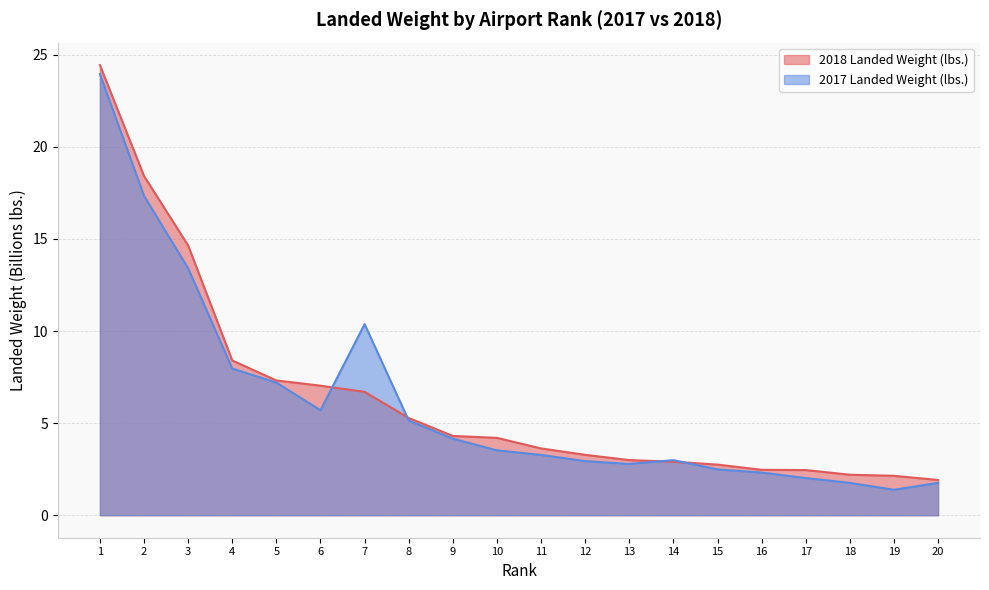

True or false: 2018 Landed Weight (lbs.) has more than 0 interior local peaks.

False